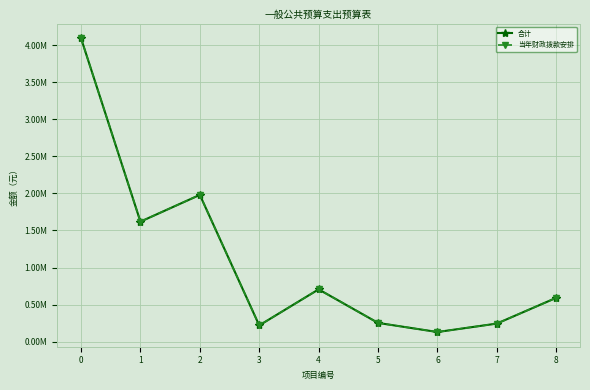

Reading right to left, what are all the values shown in this chart?

合计: 8=590700.0	7=242914.0	6=128764.0	5=251870.0	4=705120.0	3=218259.1	2=1980971.0	1=1619400.0	0=4096352.7
当年财政拨款安排: 8=590700.0	7=242914.0	6=128764.0	5=251870.0	4=705120.0	3=218259.1	2=1980971.0	1=1619400.0	0=4096352.7